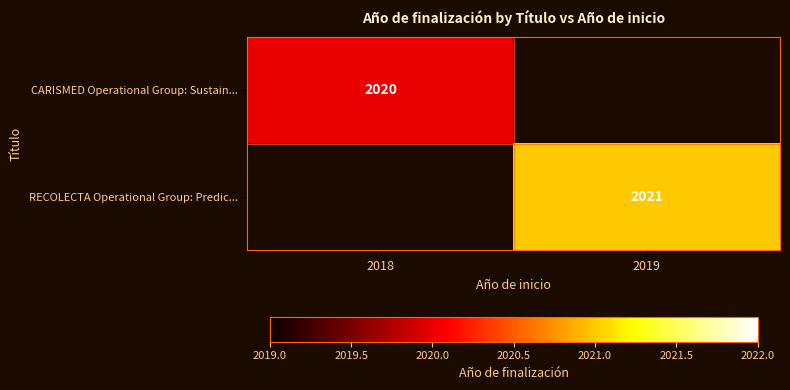

What is the total value across all series at 2018?

2020